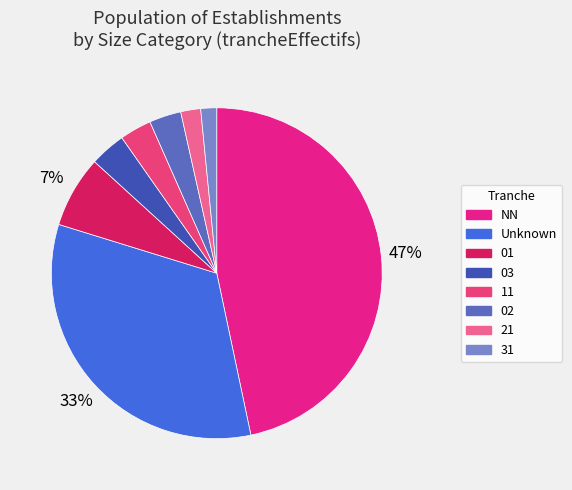

How many segments does this pie chart have?

8